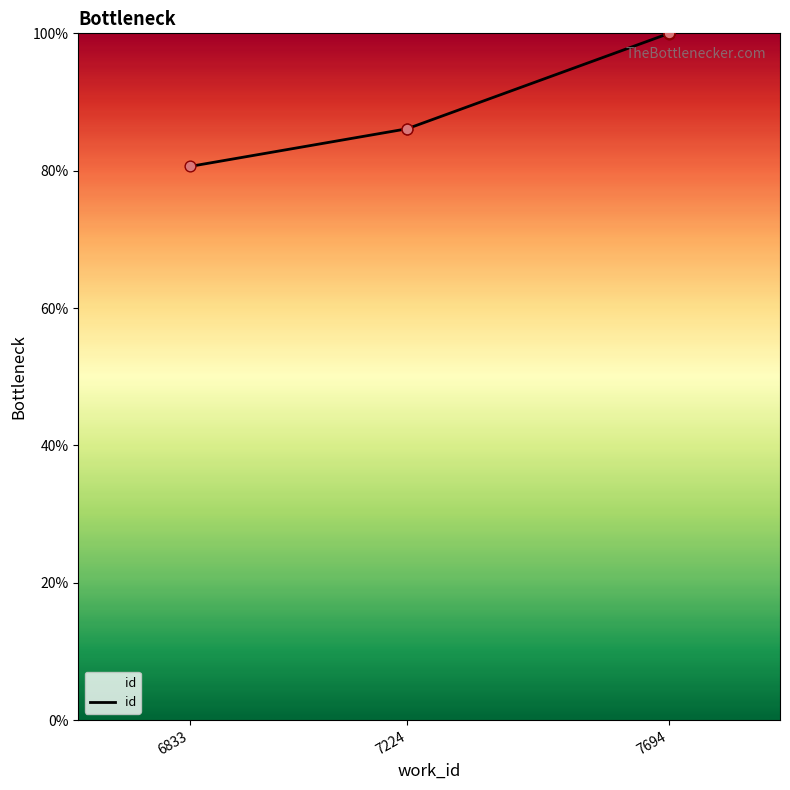

What is the ratio of the value at 7224 to the value at 7694?

0.9